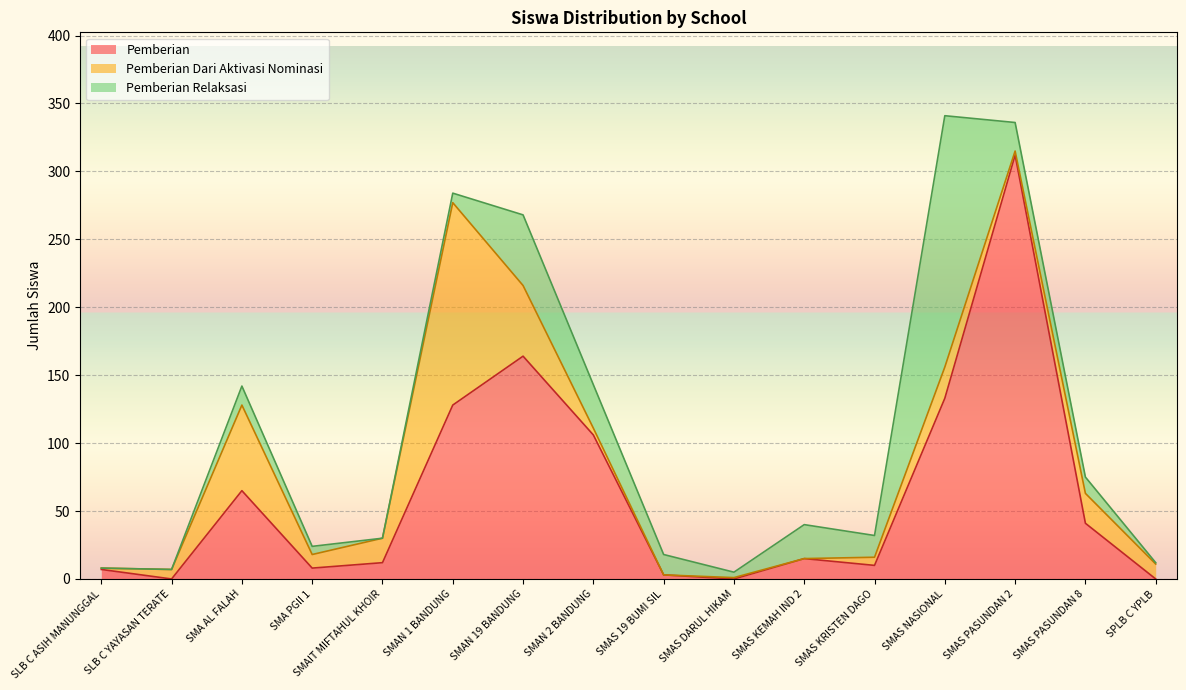

What is the average value of the Pemberian series?

63